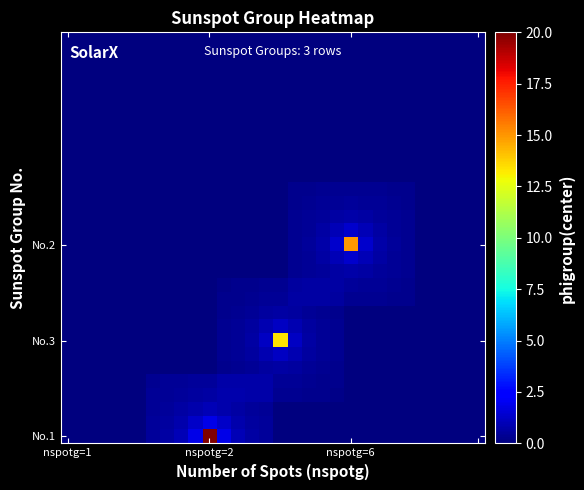

At which category does the chart reach its minimum across all series?

nspotg=1